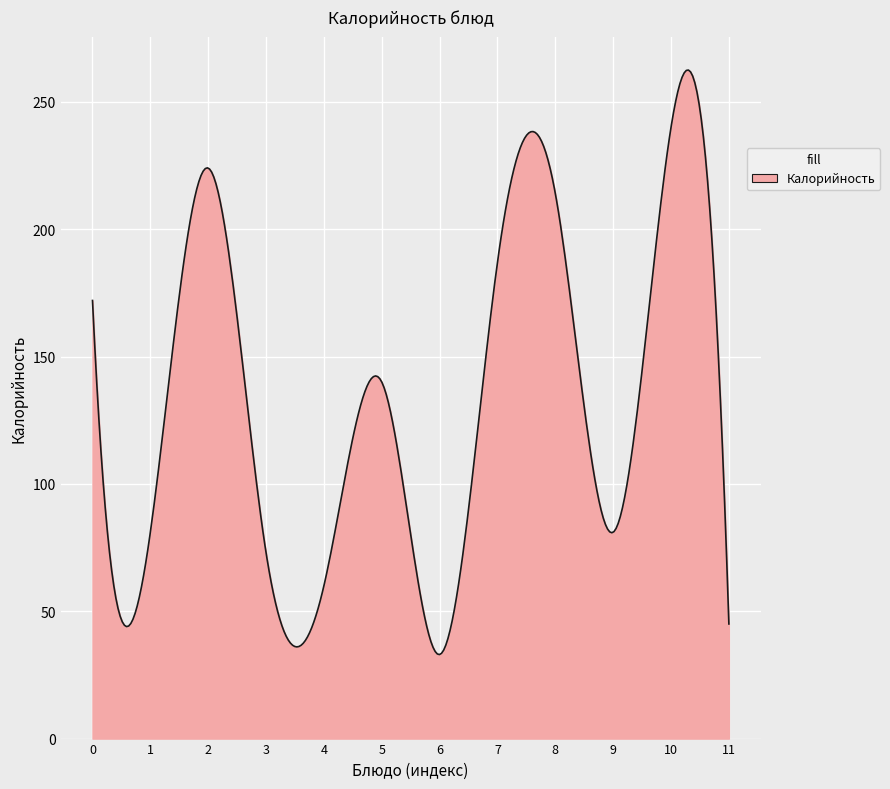

What is the difference between the maximum and minimum values?

229.5